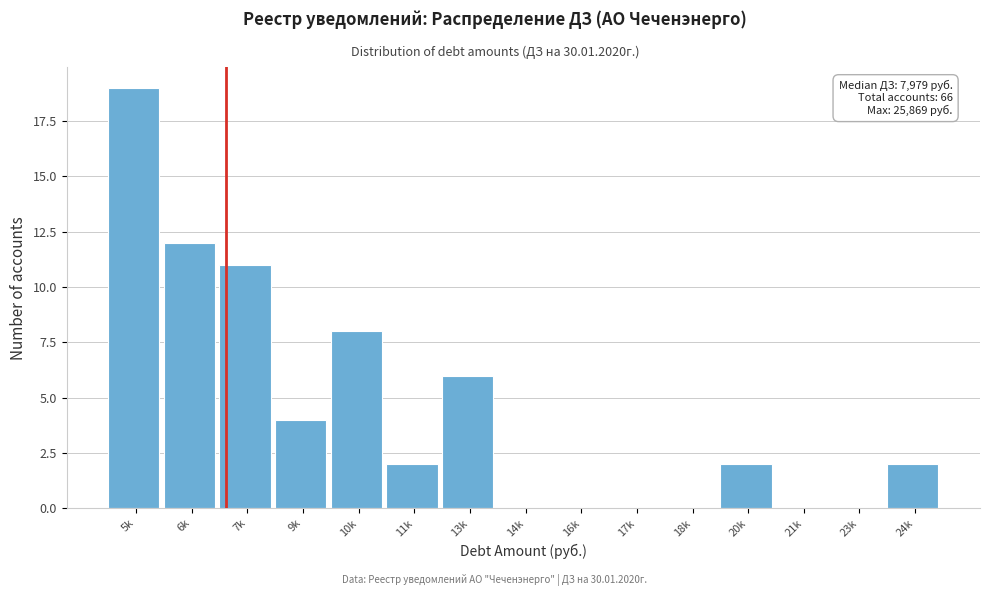

Reading right to left, extract all data points from this chart.

24k=2	23k=0	21k=0	20k=2	18k=0	17k=0	16k=0	14k=0	13k=6	11k=2	10k=8	9k=4	7k=11	6k=12	5k=19